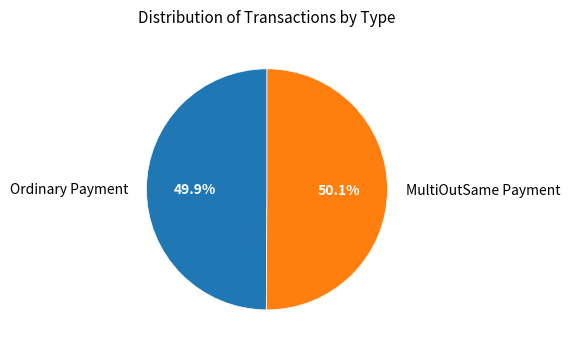

The Ordinary Payment slice represents 60% of the pie. True or false?

False